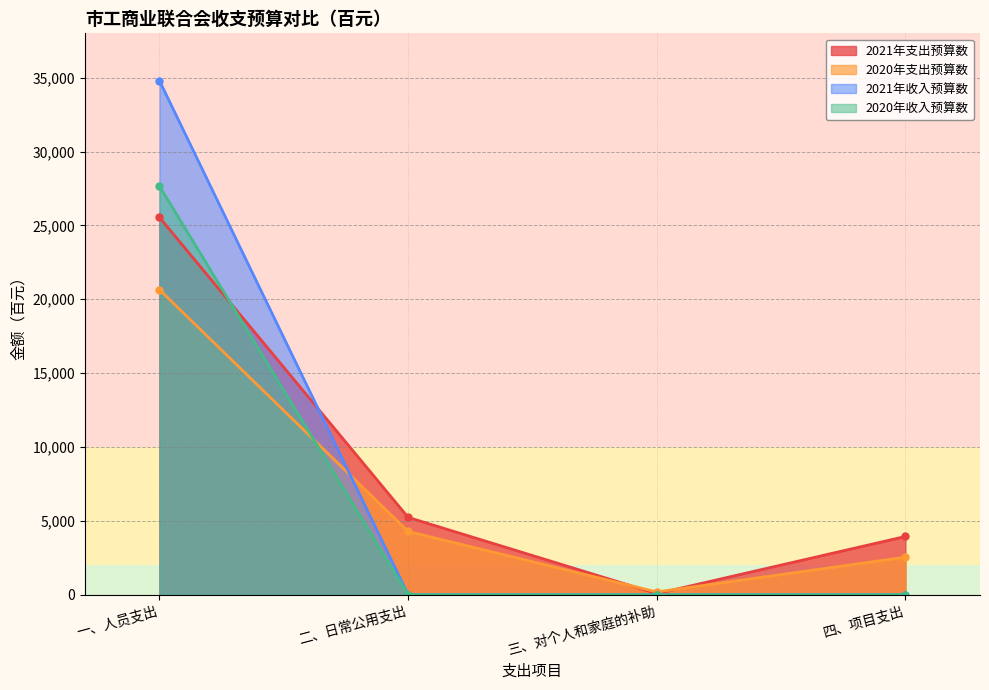

Reading right to left, extract all data points from this chart.

2021年支出预算数: 3940	72	5232	25543
2020年支出预算数: 2540	186	4280	20647
2021年收入预算数: 0	0	0	34787
2020年收入预算数: 0	0	0	27653